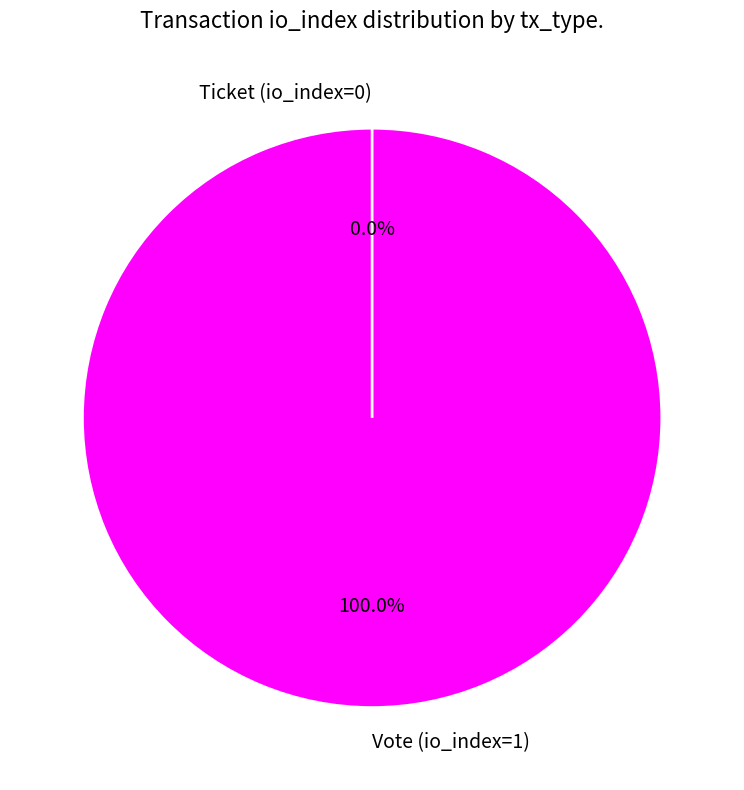

True or false: Vote (io_index=1) accounts for 100% of the total.

True